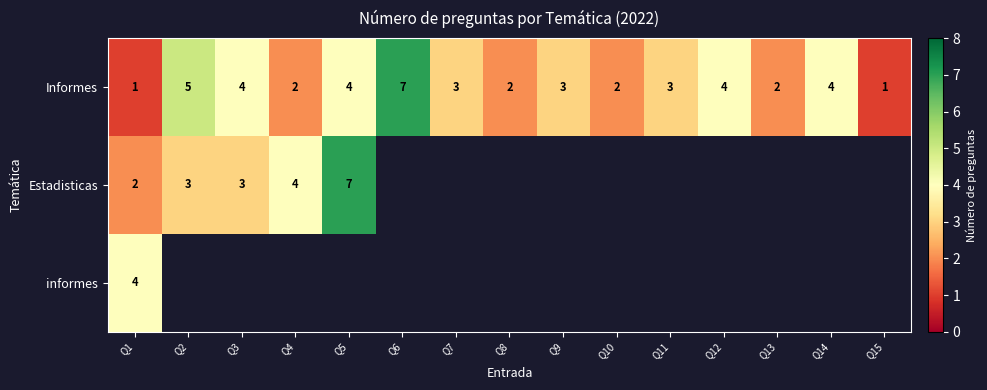

What value does the Informes series have at Q3?

4